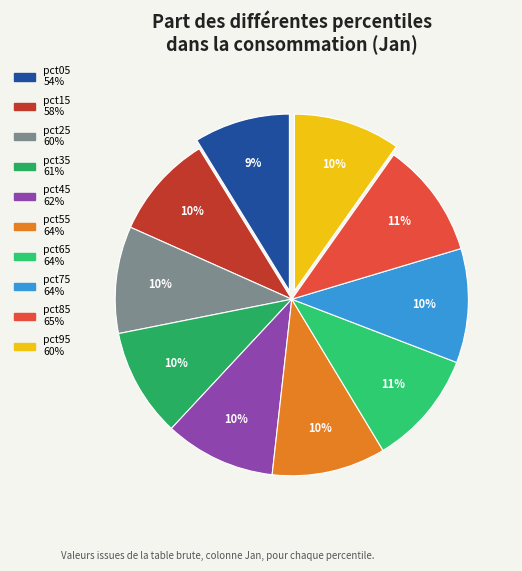

What percentage is the pct35 slice, to the nearest percent?

10%